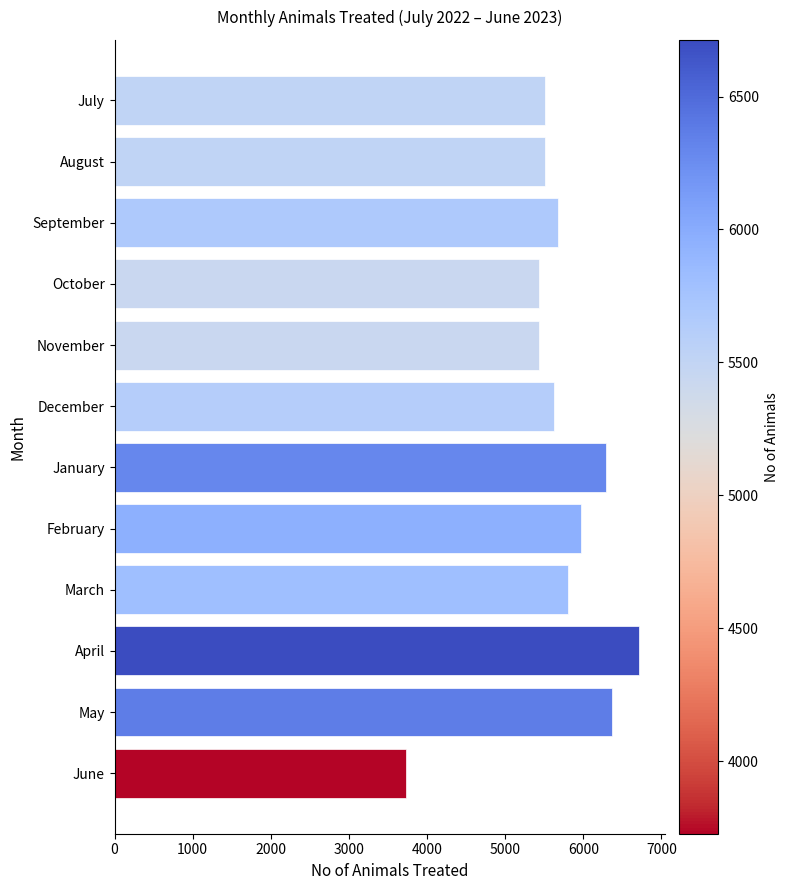

What is the value of the 10th bar from the top?

6713